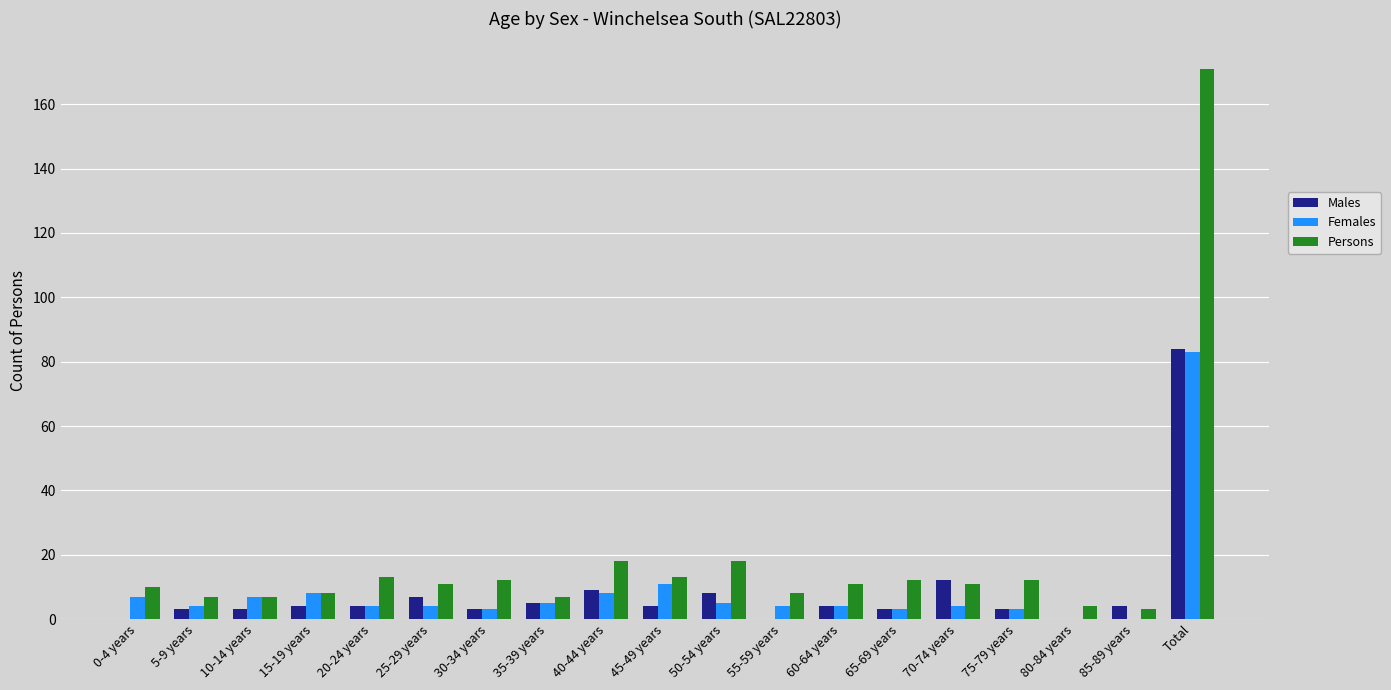

Reading right to left, what are all the values shown in this chart?

Males: Total=84	85-89 years=4	80-84 years=0	75-79 years=3	70-74 years=12	65-69 years=3	60-64 years=4	55-59 years=0	50-54 years=8	45-49 years=4	40-44 years=9	35-39 years=5	30-34 years=3	25-29 years=7	20-24 years=4	15-19 years=4	10-14 years=3	5-9 years=3	0-4 years=0
Females: Total=83	85-89 years=0	80-84 years=0	75-79 years=3	70-74 years=4	65-69 years=3	60-64 years=4	55-59 years=4	50-54 years=5	45-49 years=11	40-44 years=8	35-39 years=5	30-34 years=3	25-29 years=4	20-24 years=4	15-19 years=8	10-14 years=7	5-9 years=4	0-4 years=7
Persons: Total=171	85-89 years=3	80-84 years=4	75-79 years=12	70-74 years=11	65-69 years=12	60-64 years=11	55-59 years=8	50-54 years=18	45-49 years=13	40-44 years=18	35-39 years=7	30-34 years=12	25-29 years=11	20-24 years=13	15-19 years=8	10-14 years=7	5-9 years=7	0-4 years=10